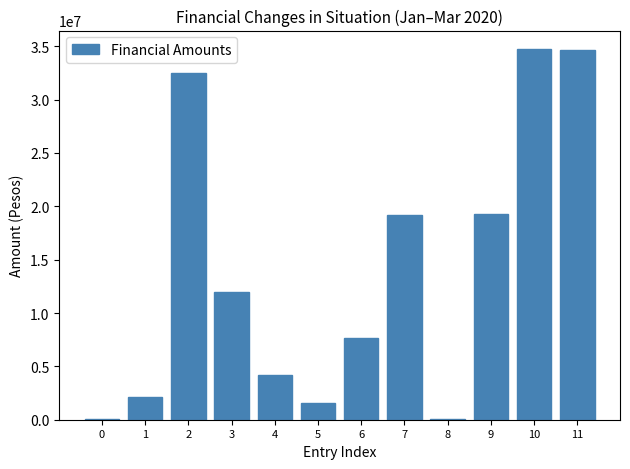

Is it true that the value at 4 is 4225552.8?

True